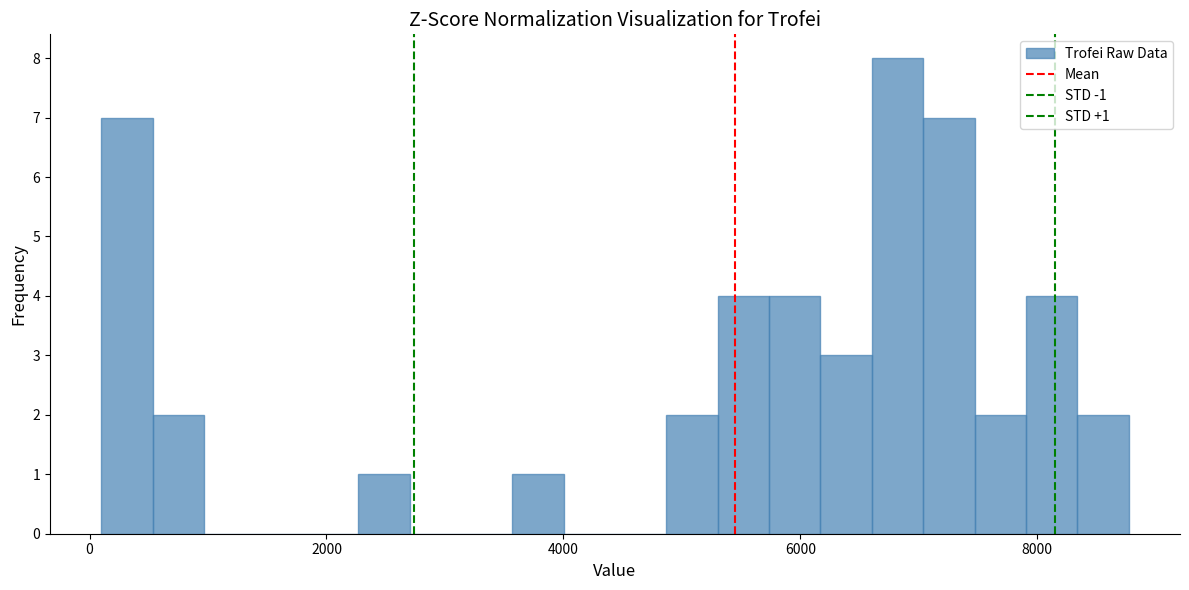

Read against the x-axis, roughly where is the centre of the tallest bar?

6800